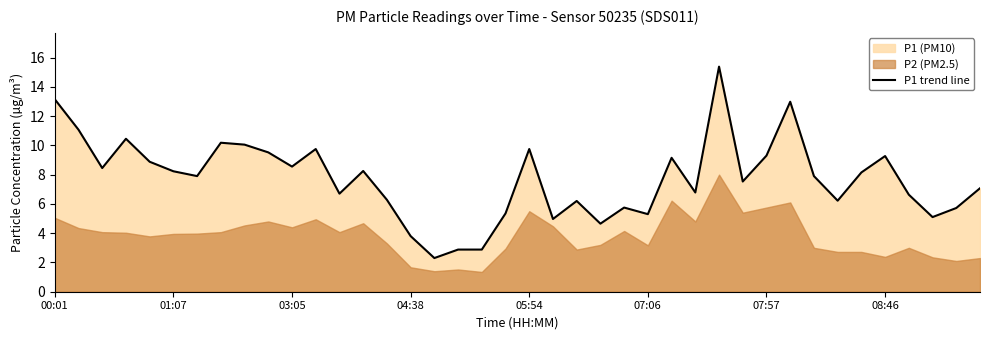

Count the number of categories in the chart.

40